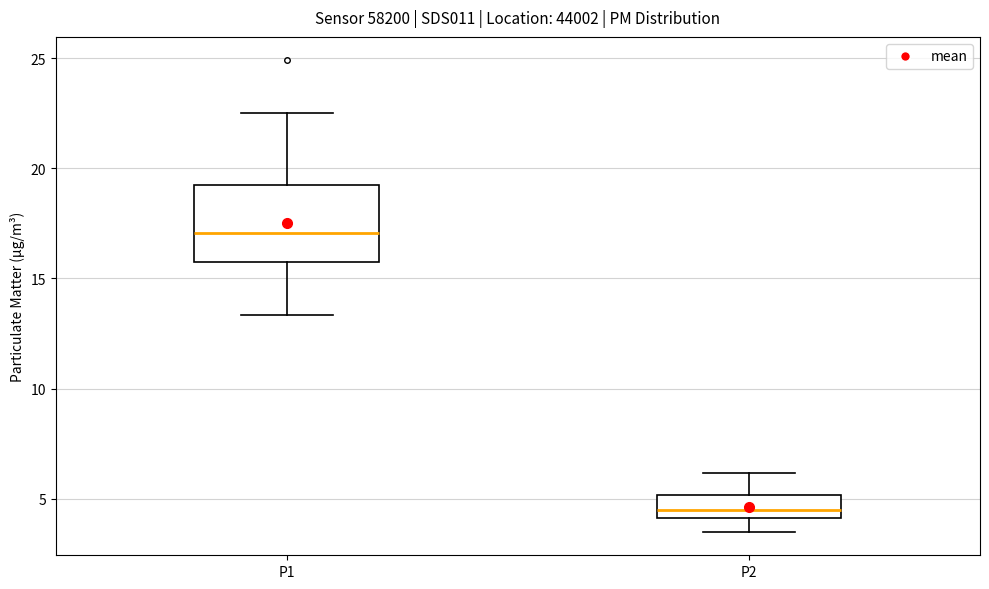

Which box's median line is the lowest?

P2